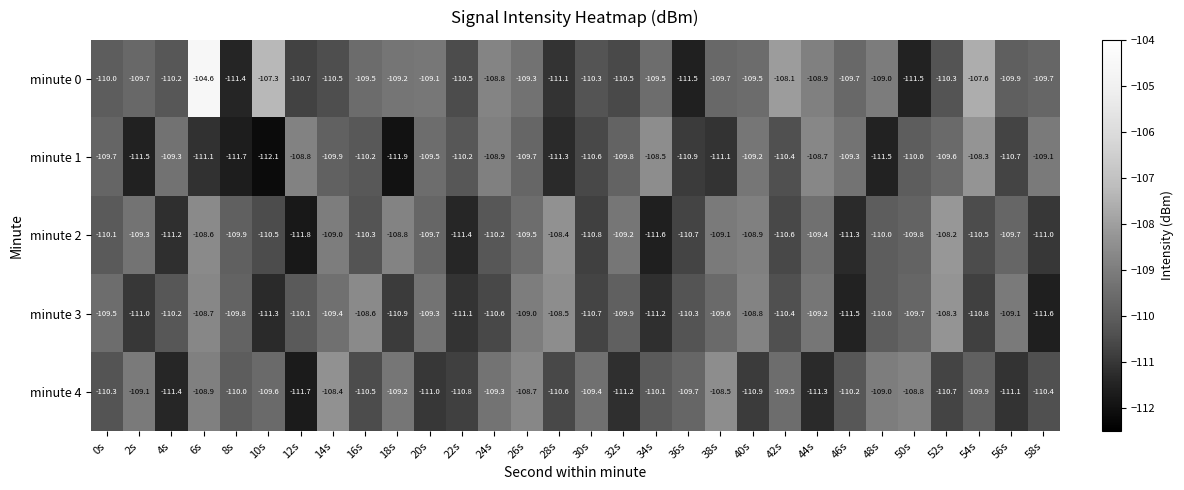

The minute 0 series shows -111.4 at 8s. True or false?

True